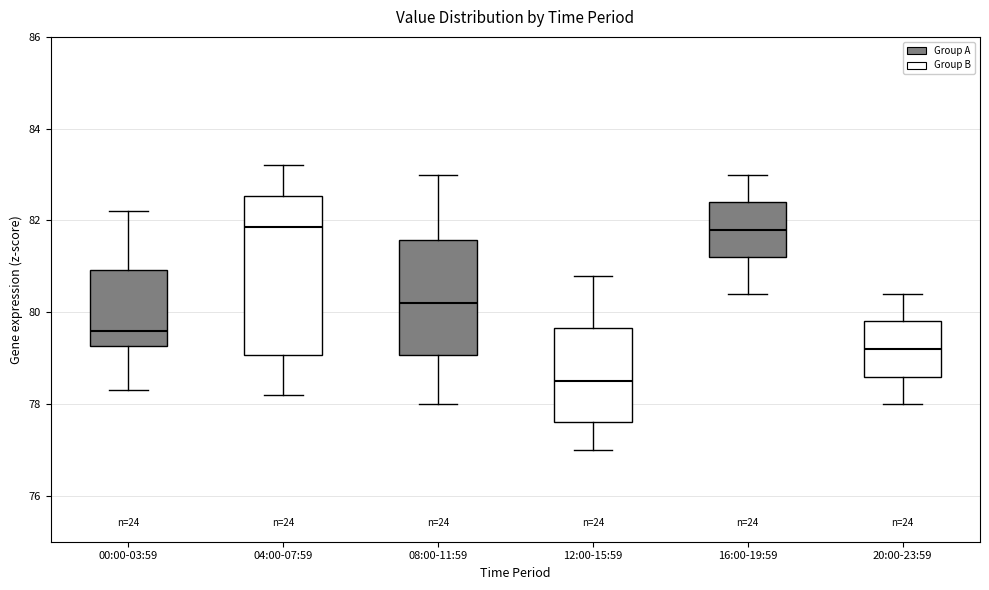

Reading left to right, transcribe this box plot: for each box, give where its median line is, the range the box spans, and where its two whiskers end, as read against the y-axis. The values are not printed on the chart, so give them approximately, as read against the axis.

00:00-03:59: median 79.6, box 79.2 to 81.0, whiskers 78.4 to 82.2
04:00-07:59: median 81.8, box 79.0 to 82.6, whiskers 78.2 to 83.2
08:00-11:59: median 80.2, box 79.0 to 81.6, whiskers 78.0 to 83.0
12:00-15:59: median 78.6, box 77.6 to 79.6, whiskers 77.0 to 80.8
16:00-19:59: median 81.8, box 81.2 to 82.4, whiskers 80.4 to 83.0
20:00-23:59: median 79.2, box 78.6 to 79.8, whiskers 78.0 to 80.4